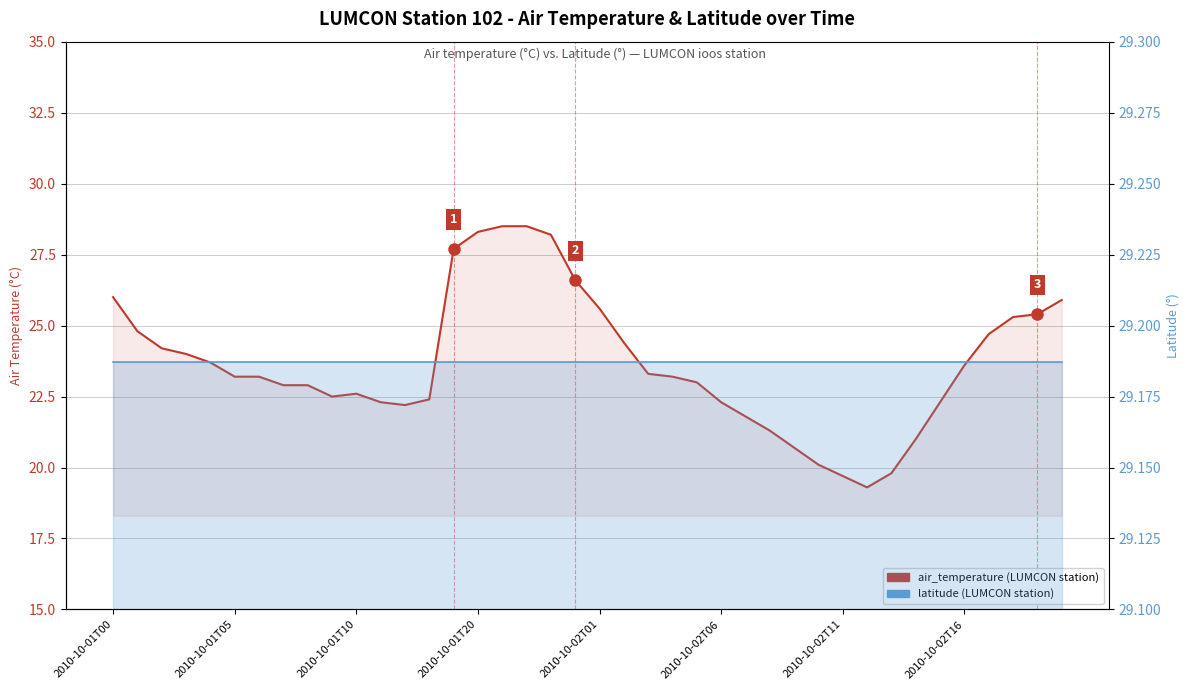

What is the label of the 10th point from the left?

9